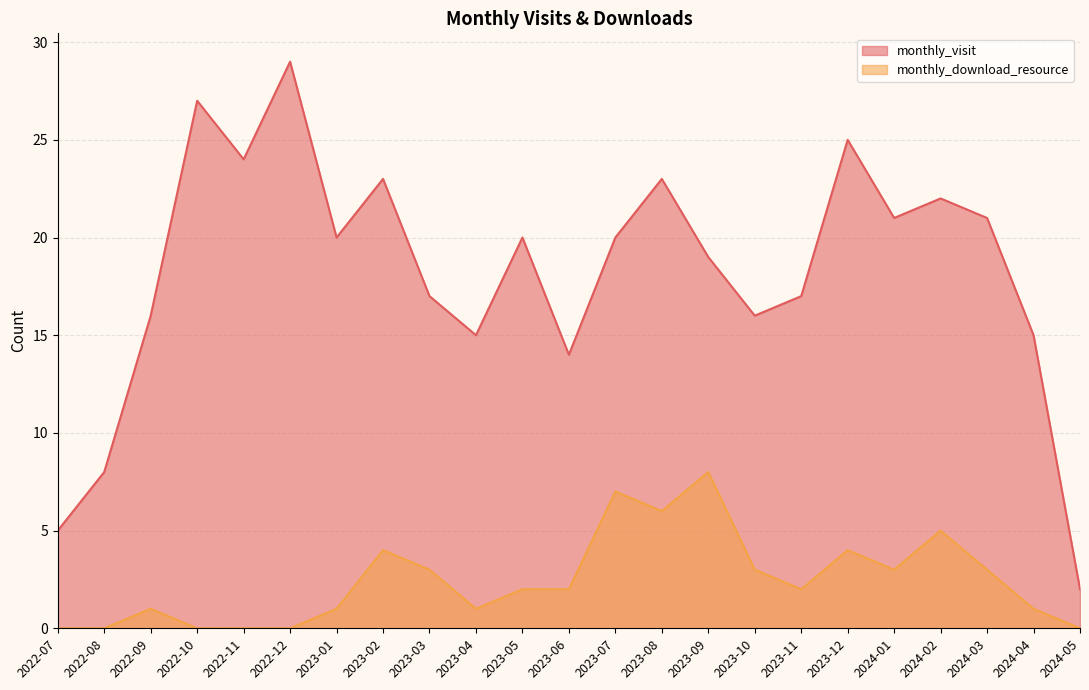

What is the value of the monthly_download_resource point at the 18th from the left?

4